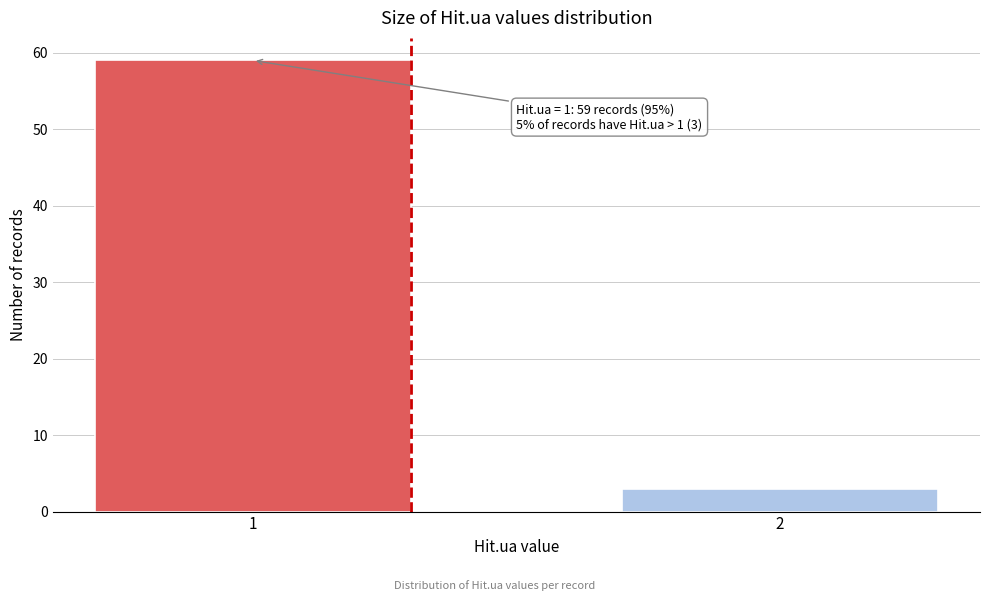

Reading left to right, what are all the values shown in this chart?

1=59	2=3